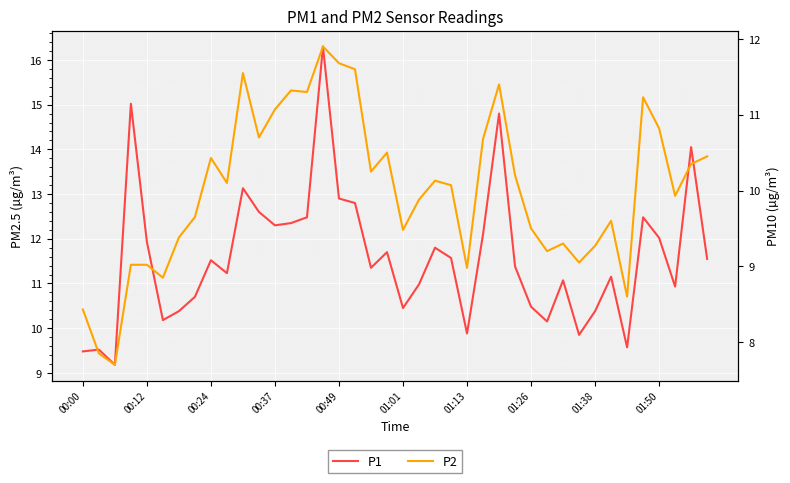

How many lines are shown in the chart?

2